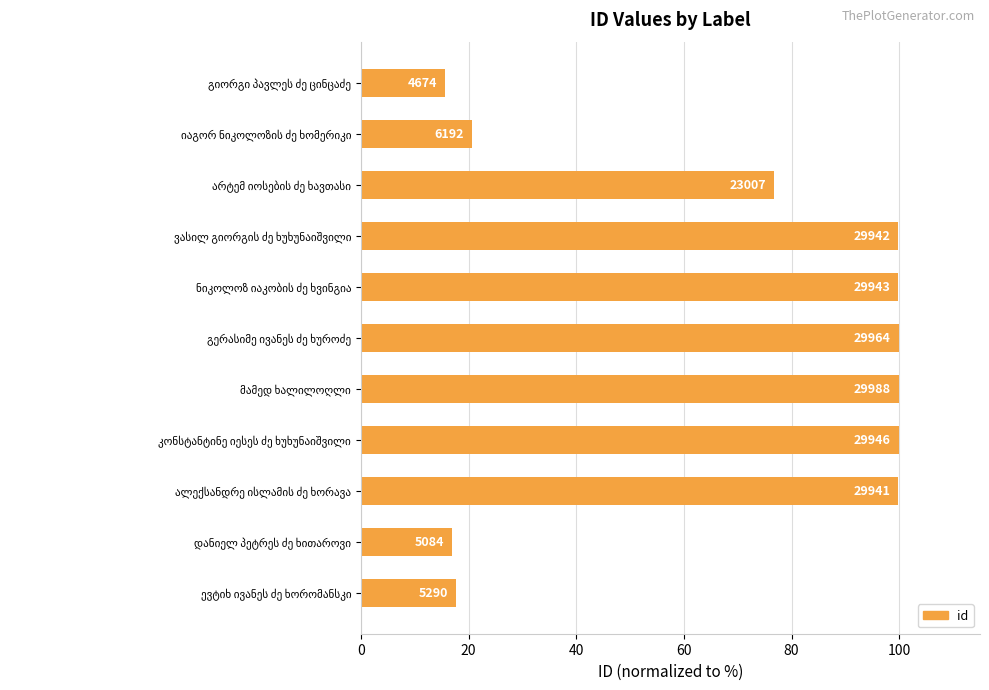

Does the chart contain any negative values?

No